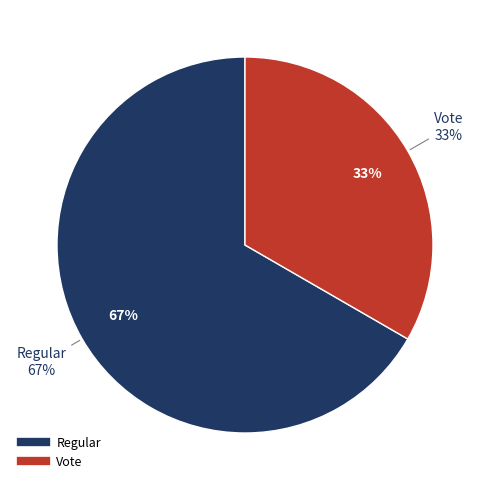

To the nearest percent, what is the combined percentage of Vote and Regular?

100%